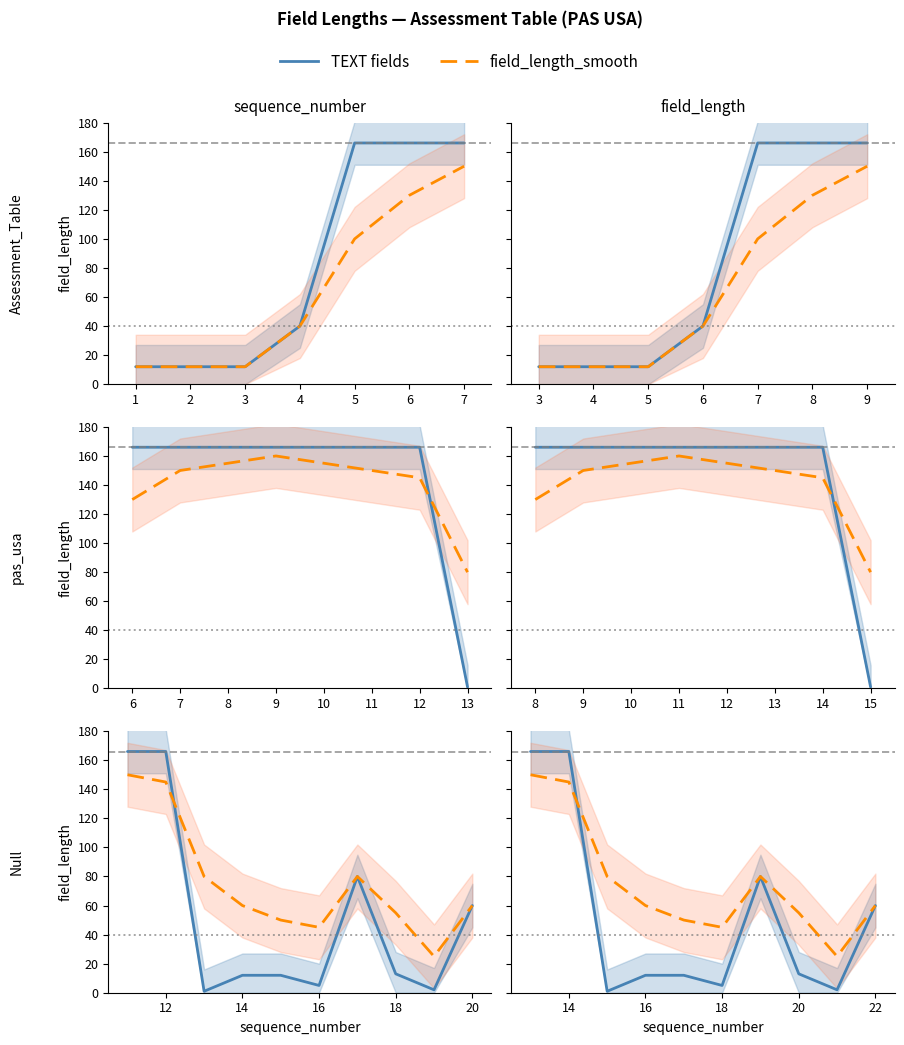

How many lines are shown in the chart?

2